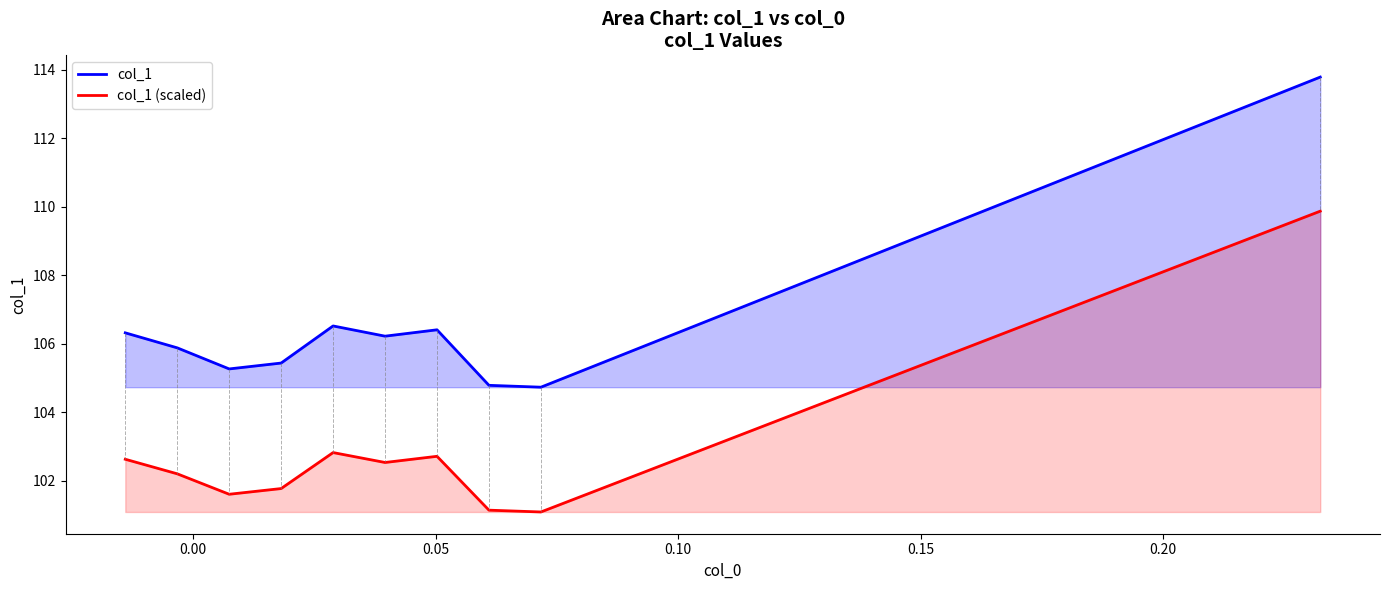

Which series has the largest total across all categories?

col_1